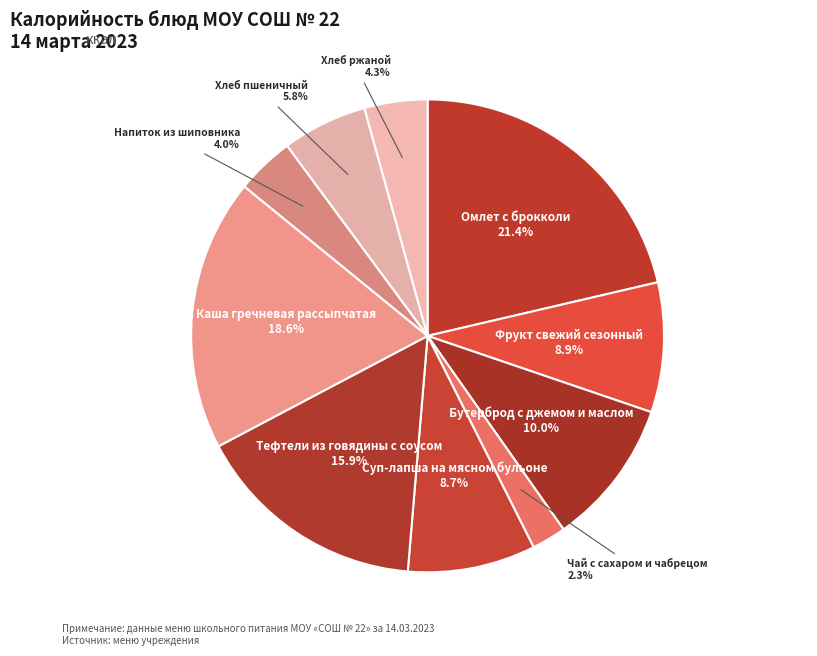

What is the ratio of the value at Бутерброд с джемом и маслом to the value at Омлет с брокколи?

0.5